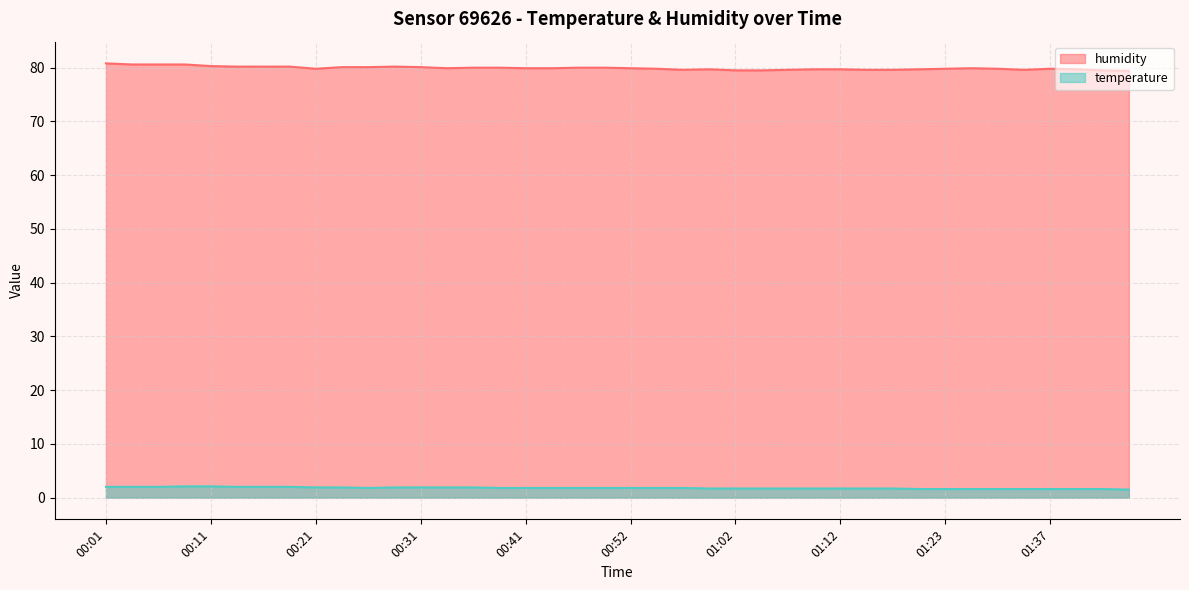

At how many categories does at least one series exceed 50?

40